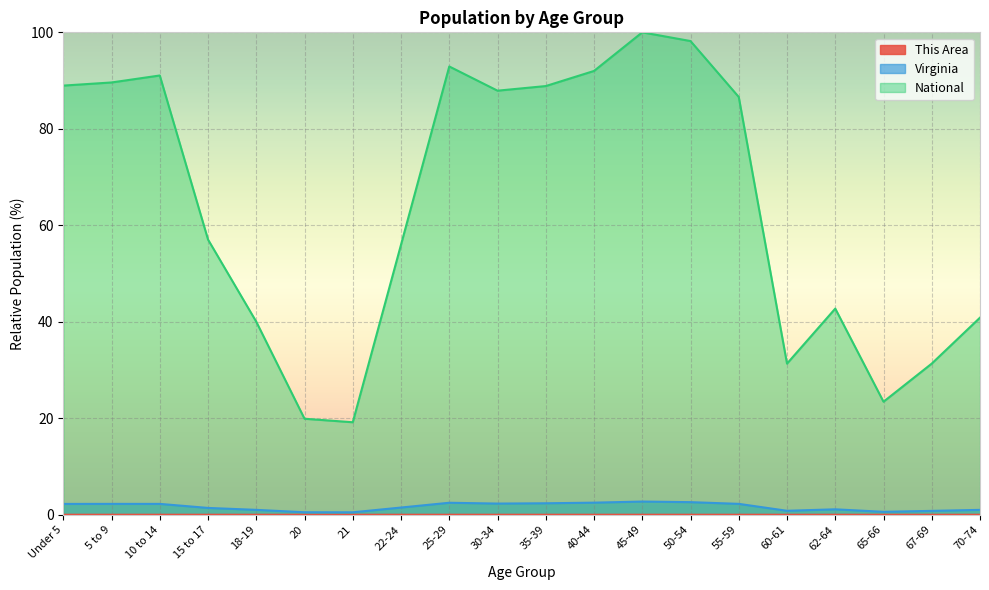

Which label corresponds to the largest value in the chart?

45-49